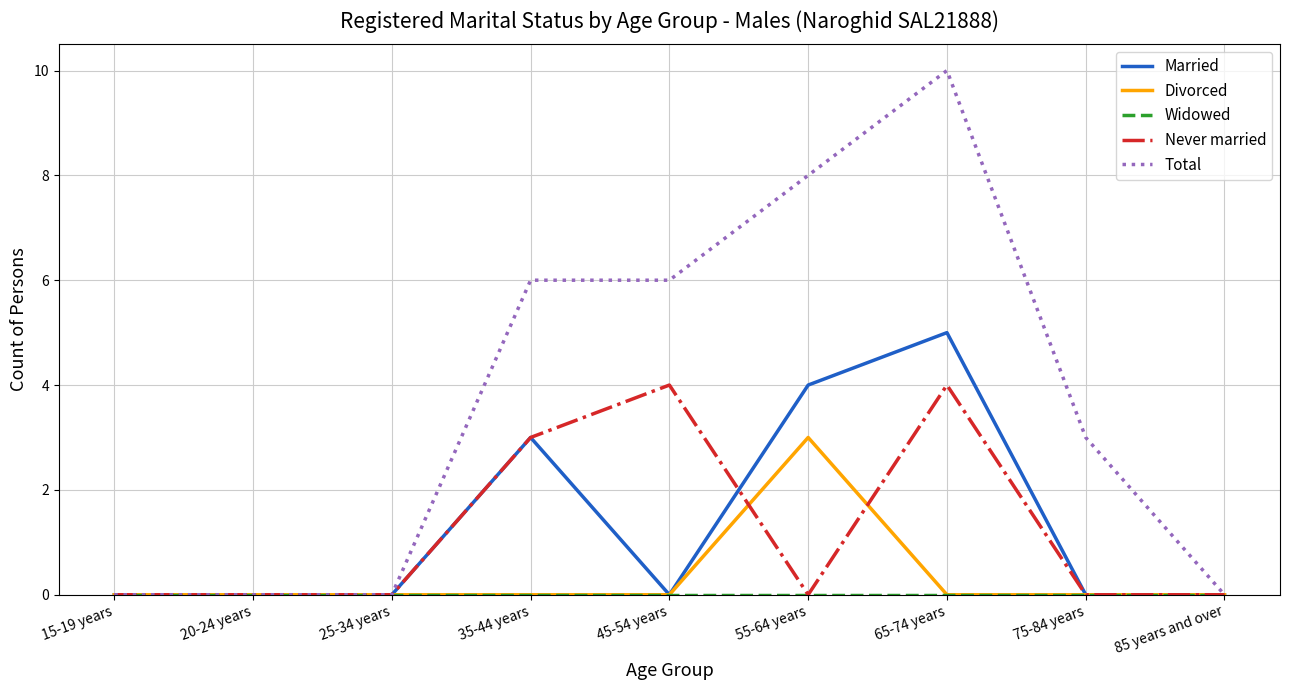

Which category has the highest value in the Married series?

65-74 years